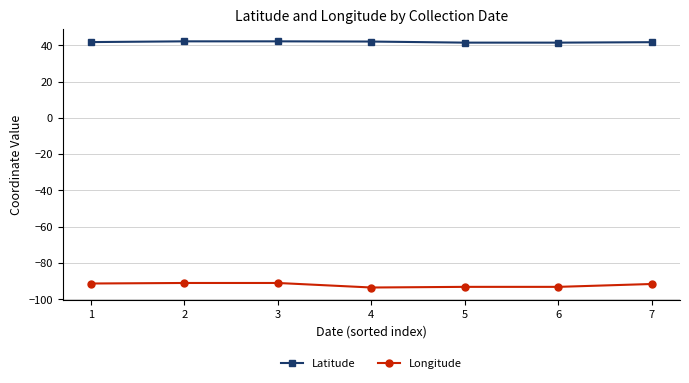

What is the minimum value shown in the chart?

-93.4